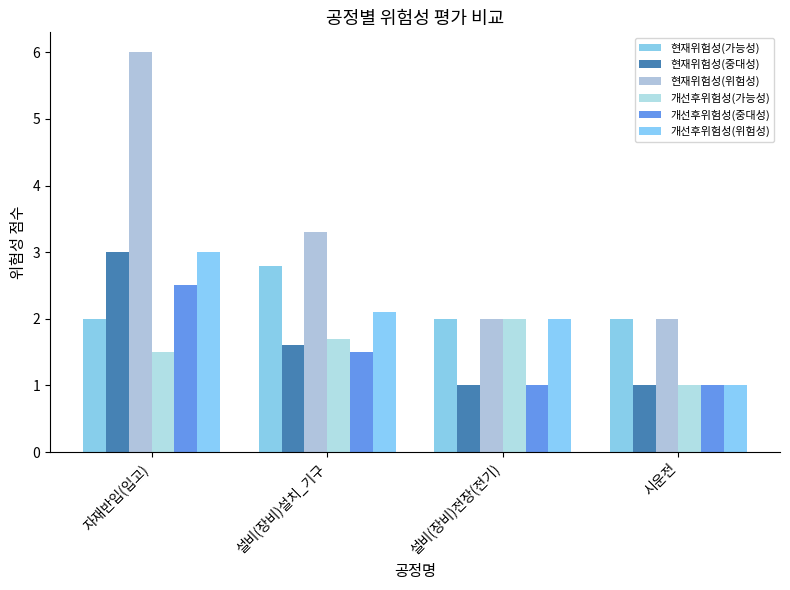

How many bars are there in total?

24